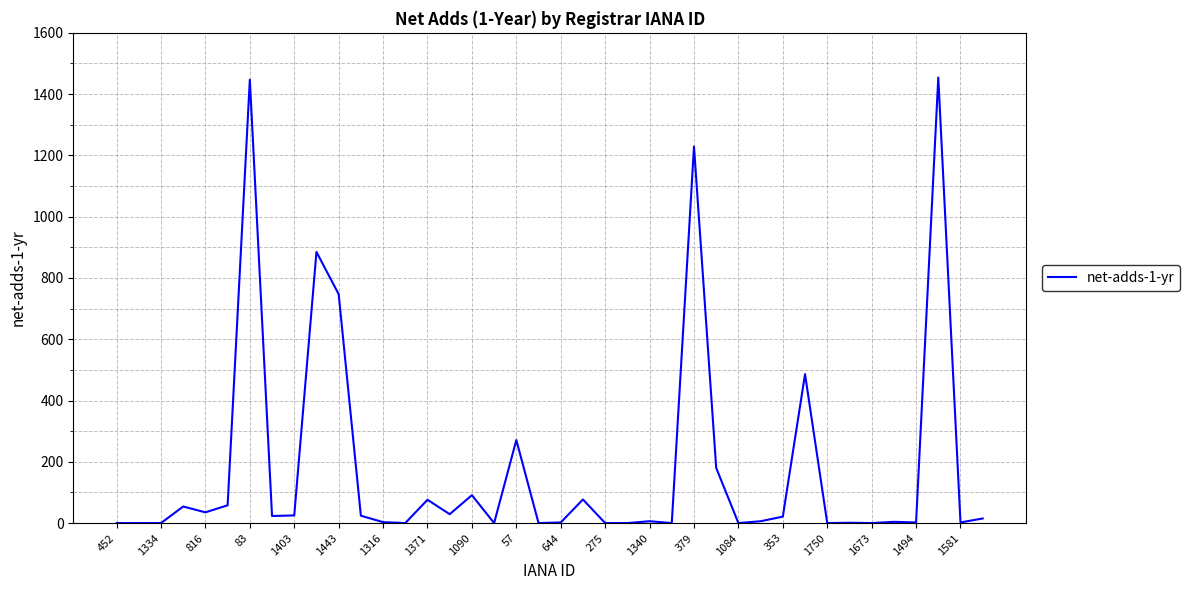

What is the maximum value shown in the chart?

1454